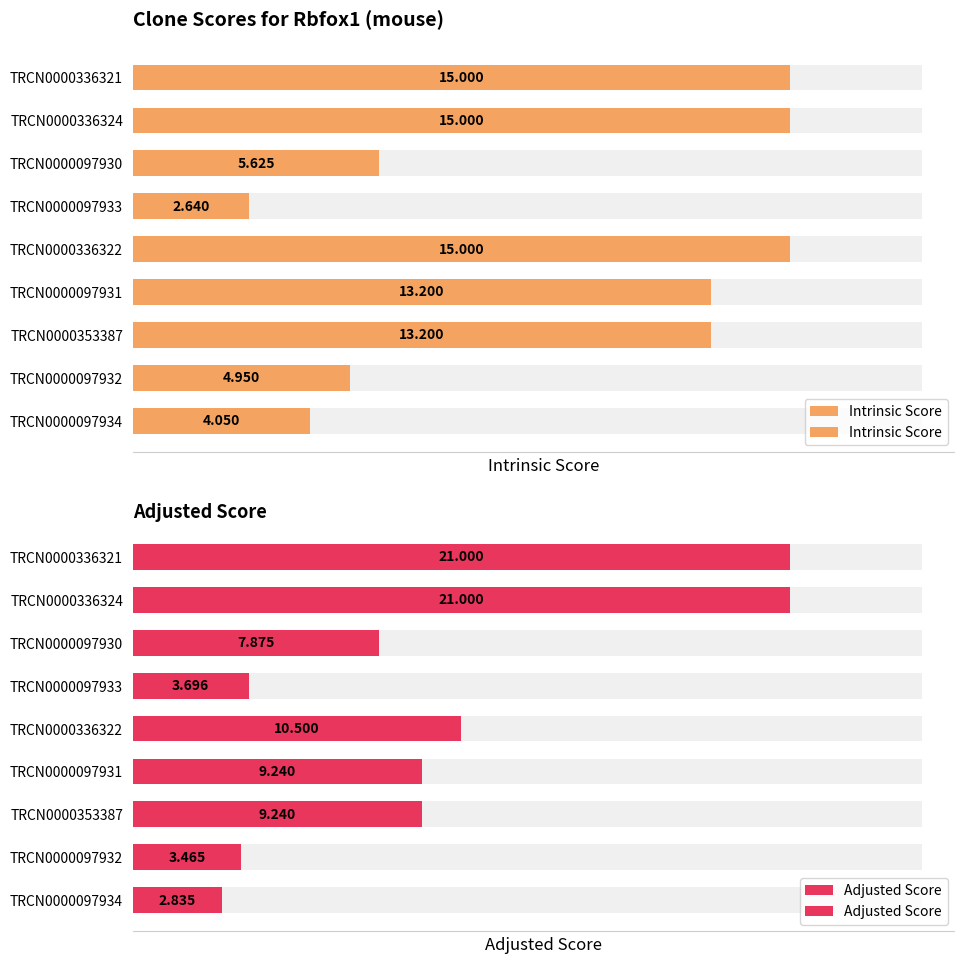

What is the minimum value shown in the chart?

2.6